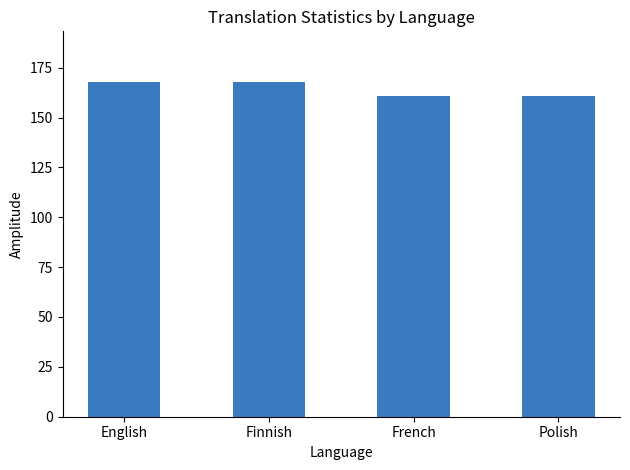

What position from the left is French?

3